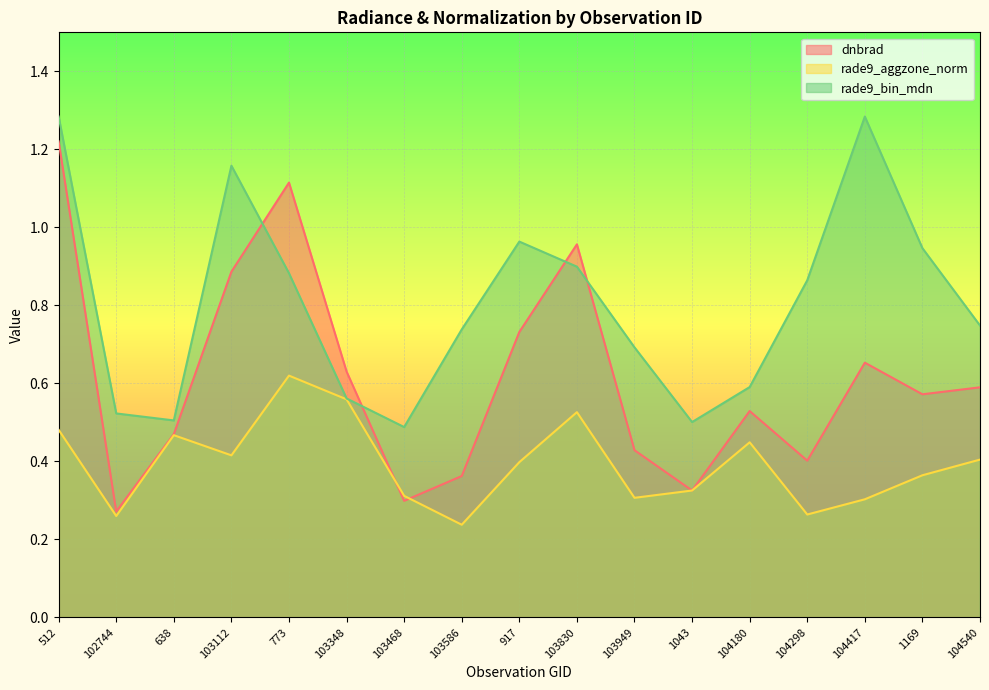

True or false: rade9_bin_mdn and rade9_aggzone_norm cross at least once.

False